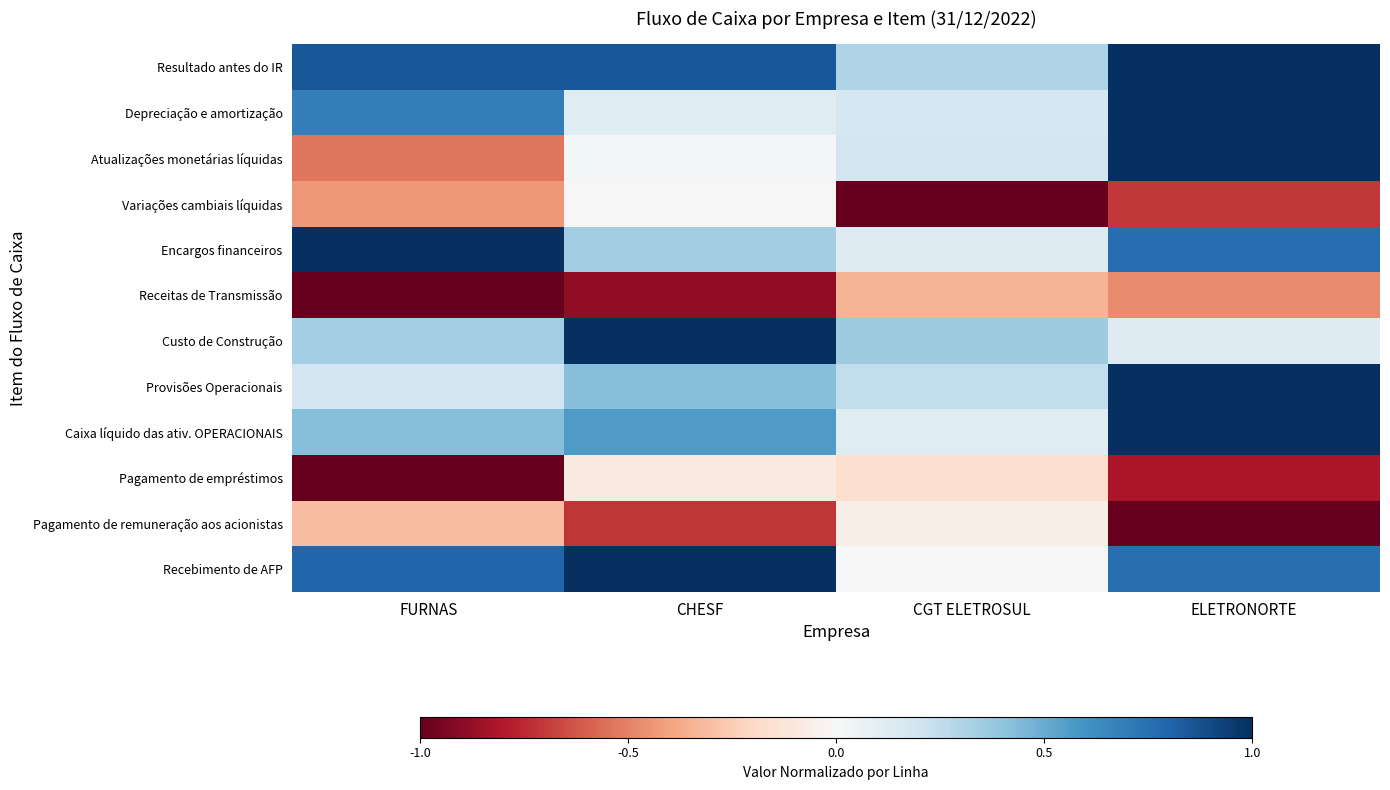

Which has a higher value, ELETRONORTE or CGT ELETROSUL?

ELETRONORTE